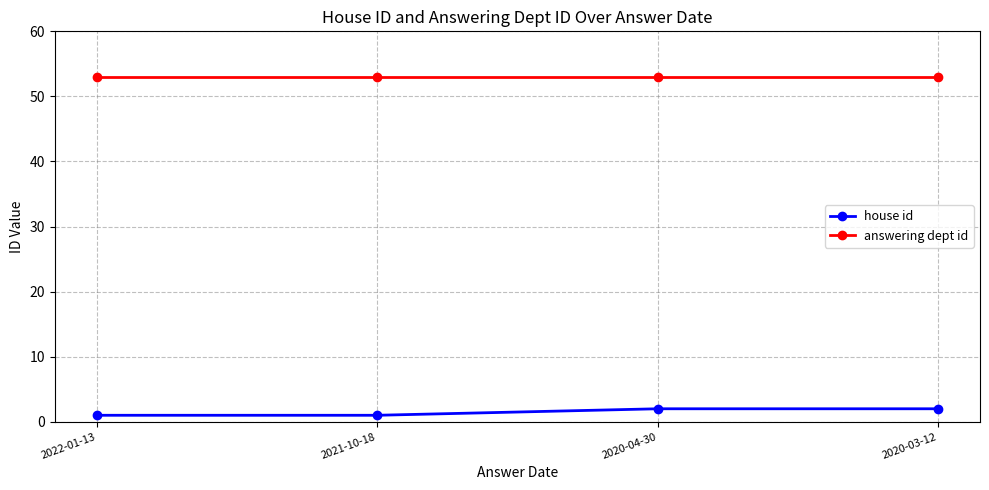

What is the value of the house id point at the 2nd from the left?

1